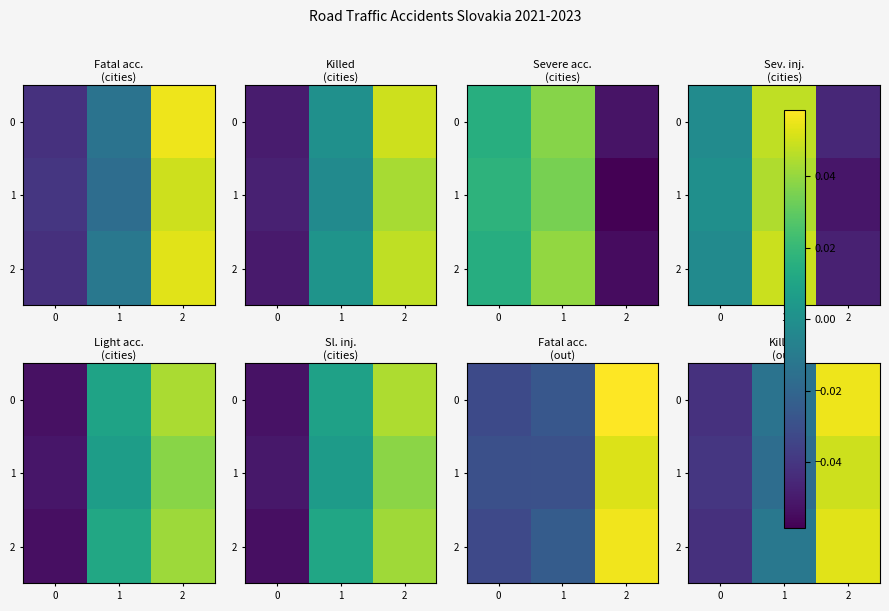

At which category does the chart reach its peak across all series?

2